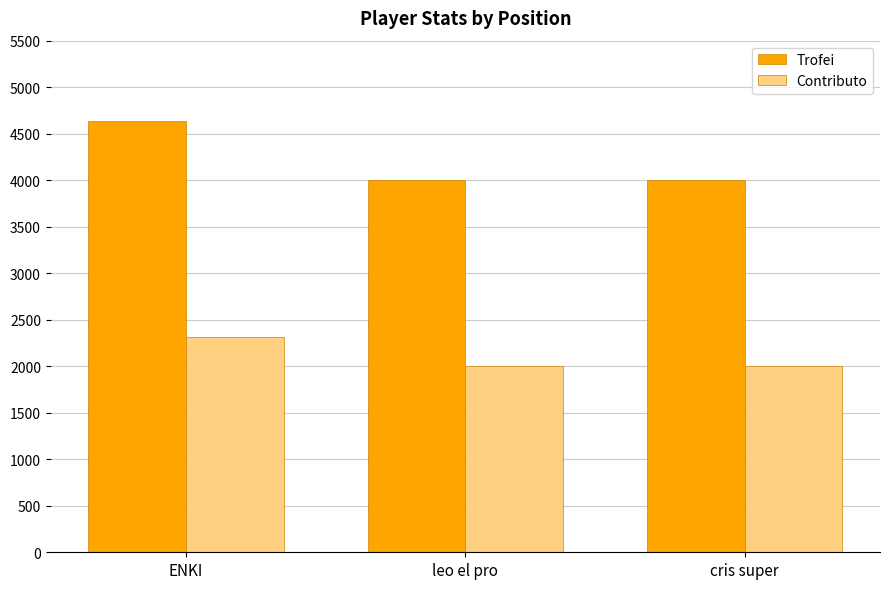

Which category has the highest value in the Trofei series?

ENKI